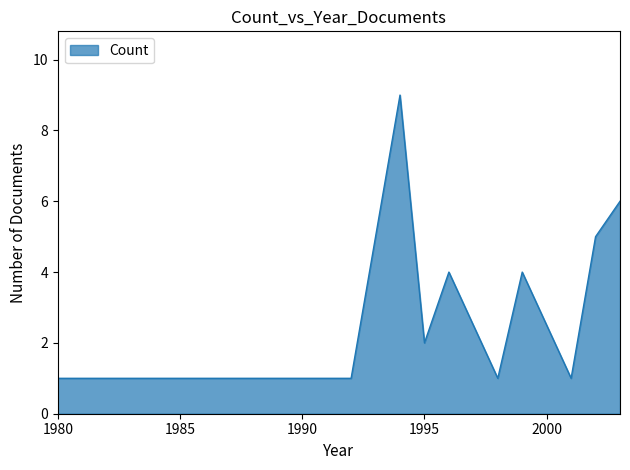

What is the difference between the maximum and minimum values?

8